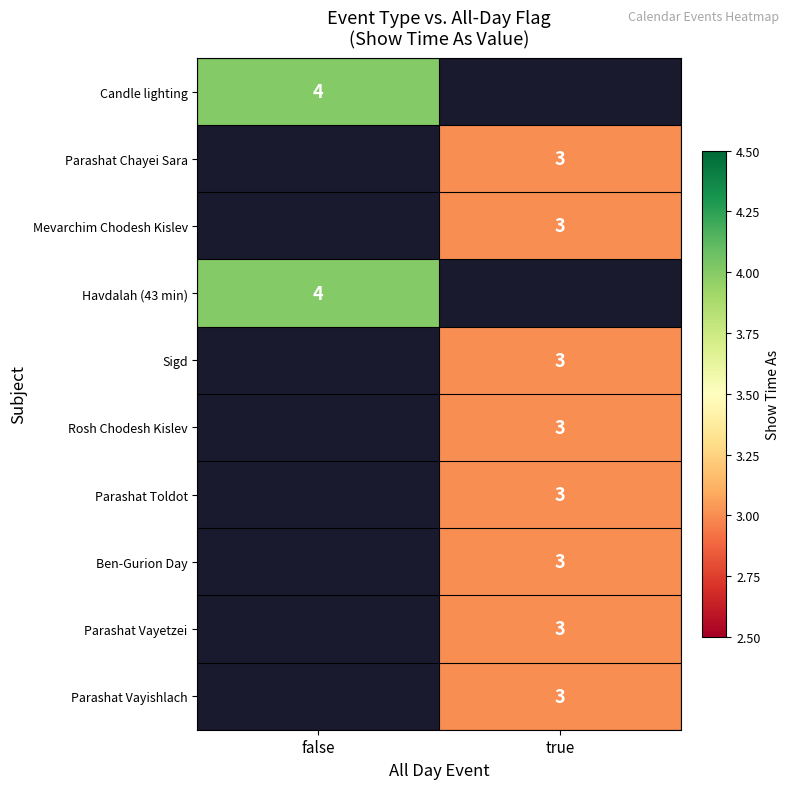

Between true and false, which is larger?

false